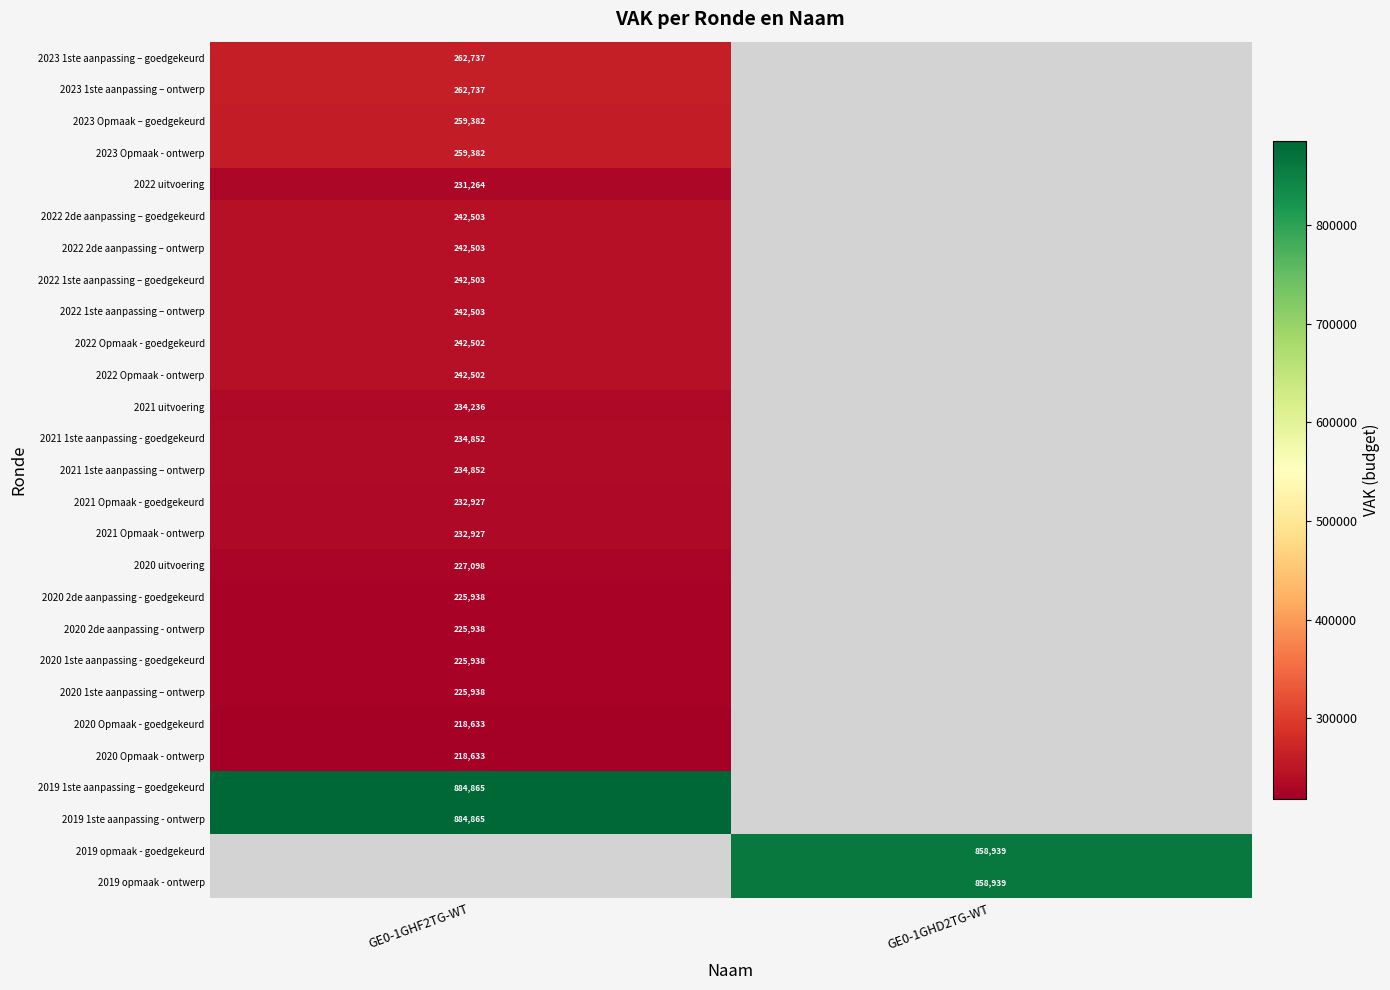

At which category does the chart reach its peak across all series?

GE0-1GHF2TG-WT